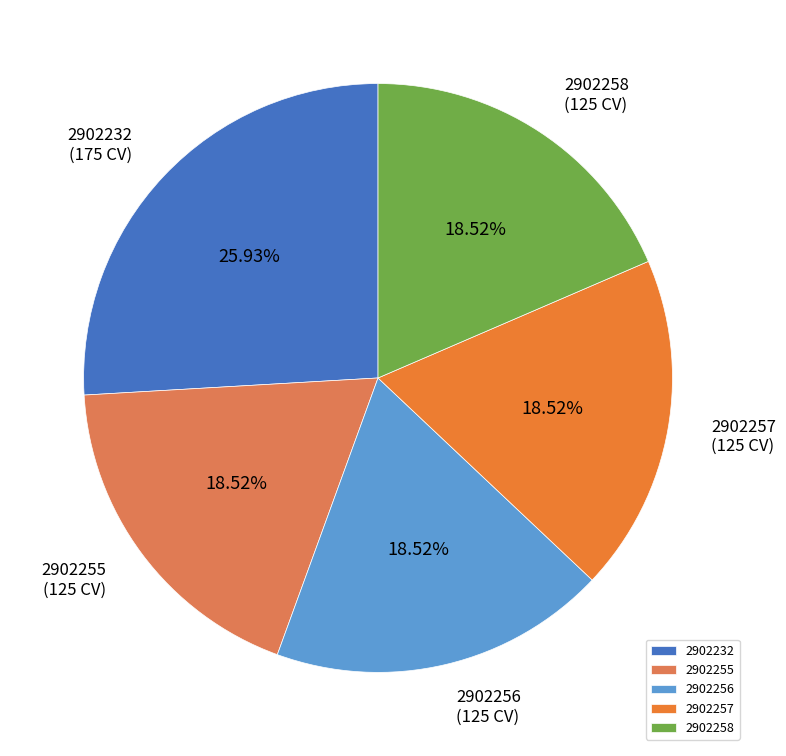

Combined, do 2902255 and 2902258 account for over 50%?

No